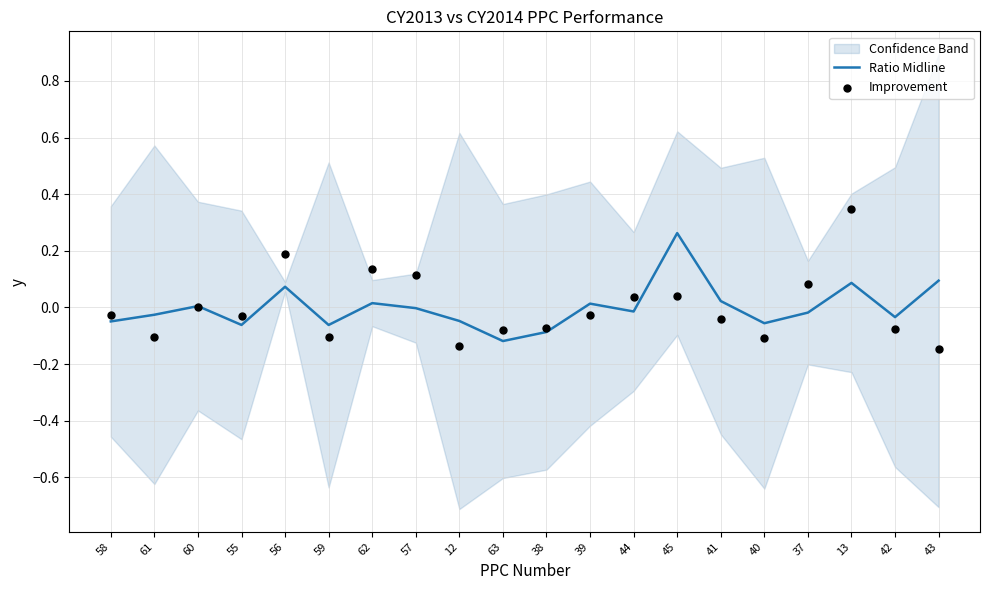

At which category is the sum across all series the highest?

13